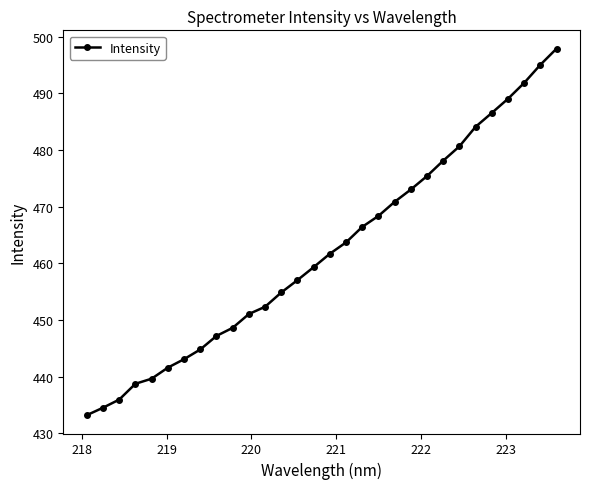

What is the difference between the maximum and second lowest values?

63.4